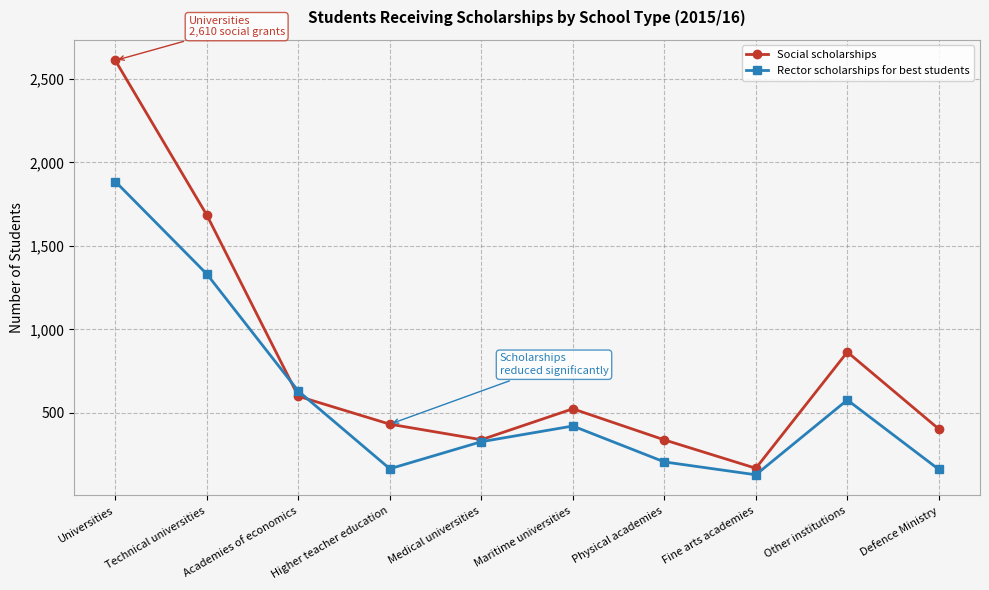

True or false: Rector scholarships for best students and Social scholarships cross at least once.

True